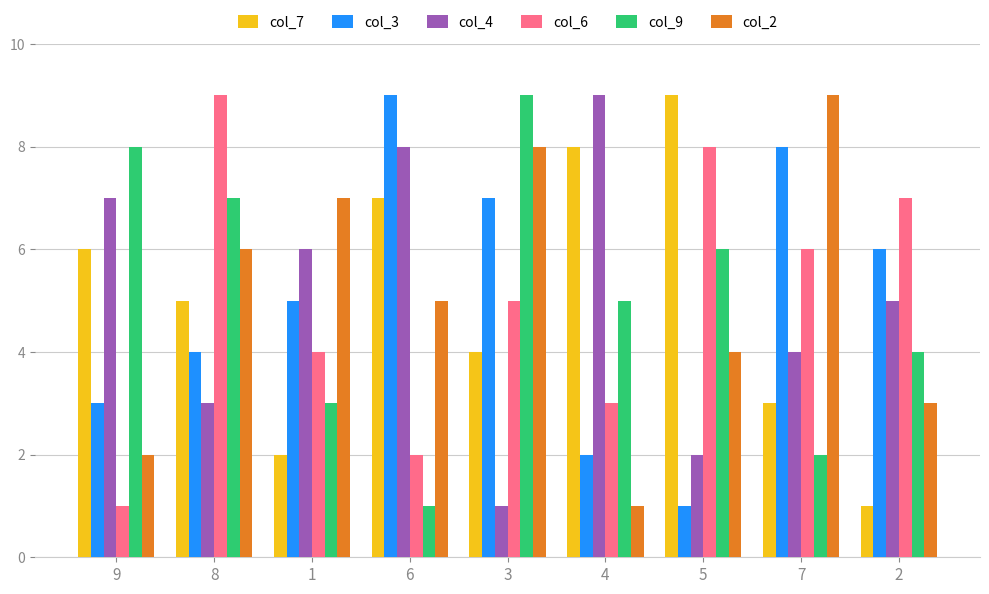

How many bars are there in each group?

6